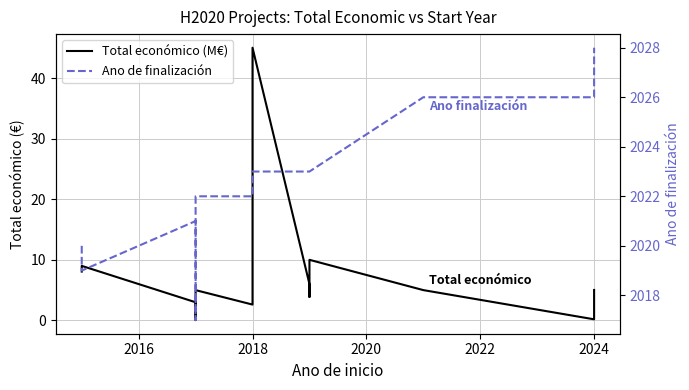

The value of Ano de finalización at 2014 is 533.7. True or false?

False